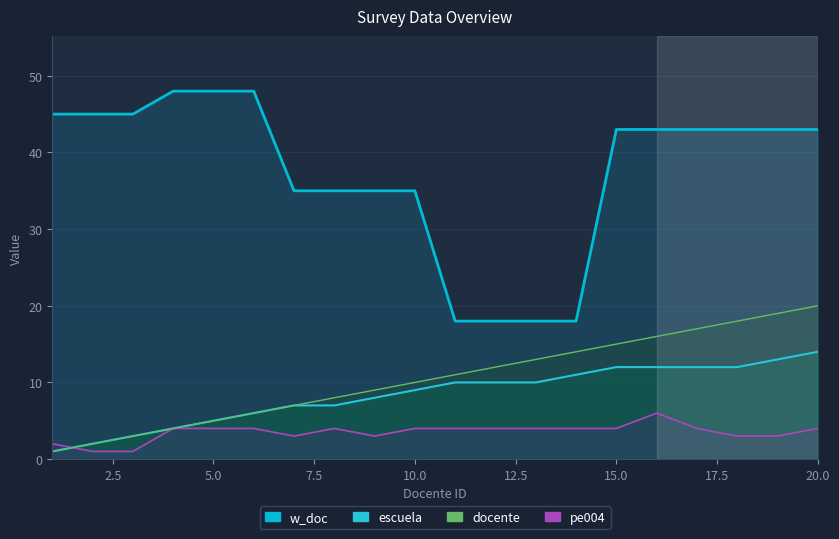

Where is the first local minimum for pe004?

7